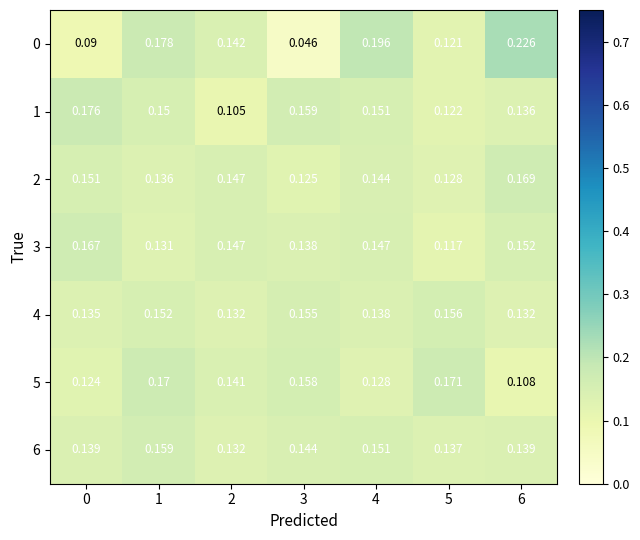

Is the value of 4 at 3 greater than the value of 2 at 0?

Yes